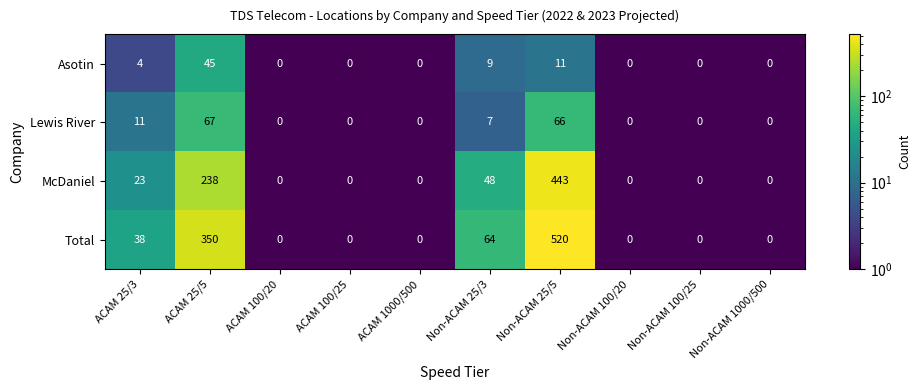

True or false: Total has a value of 188 at Non-ACAM 100/25.

False